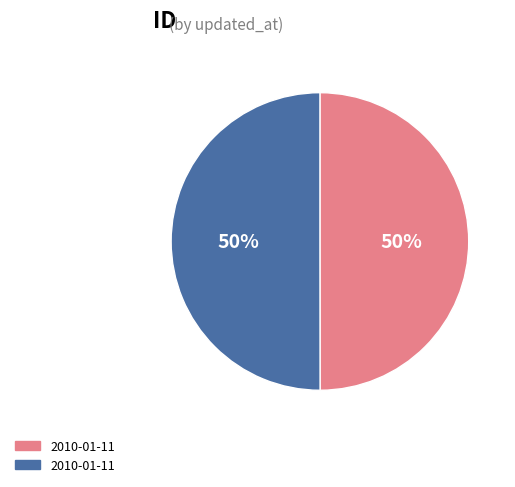

How many segments does this pie chart have?

2